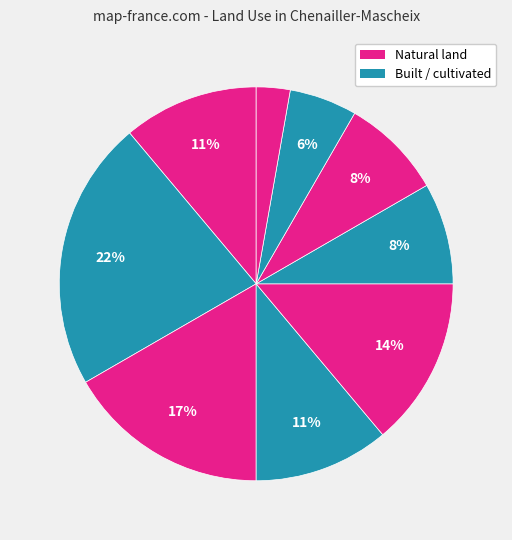

How many slices are in this pie chart?

9